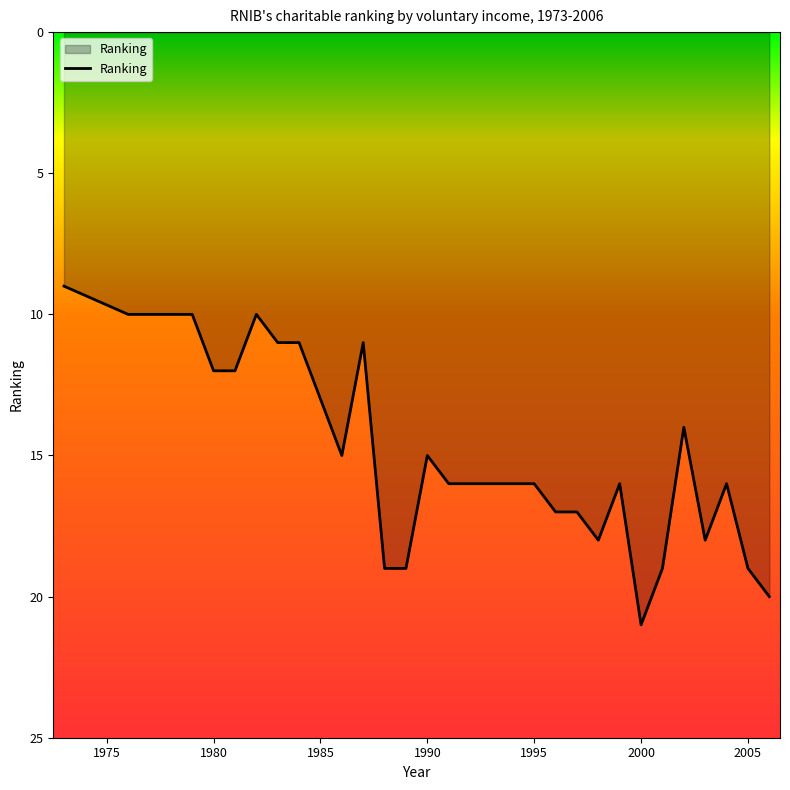

What is the difference between the maximum and minimum values?

12.0